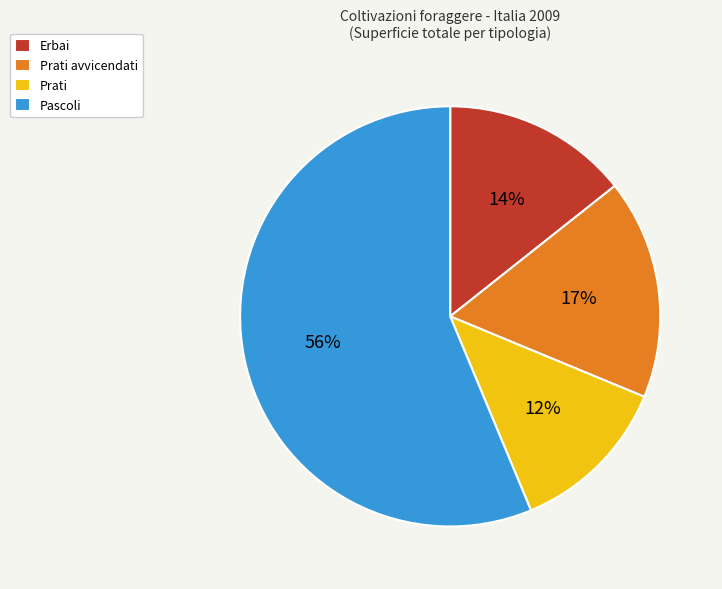

To the nearest percent, what portion does Erbai represent?

14%